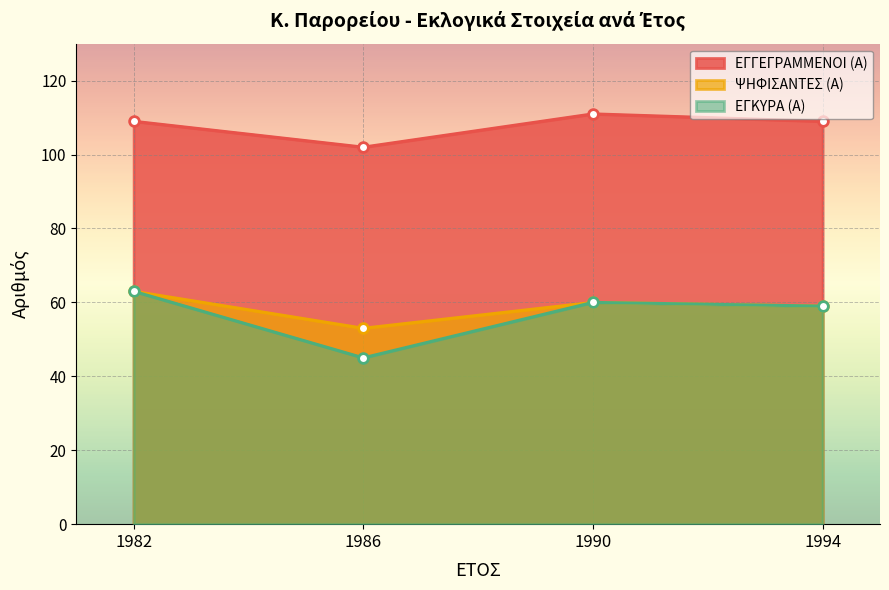

True or false: ΕΓΚΥΡΑ (Α) and ΨΗΦΙΣΑΝΤΕΣ (Α) intersect in this chart.

False